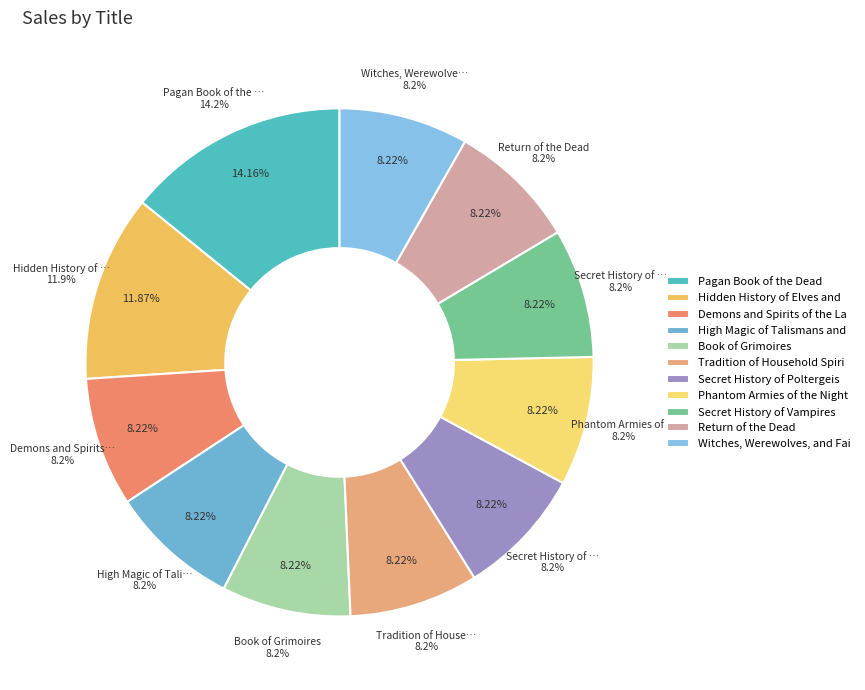

How many slices are in this pie chart?

11